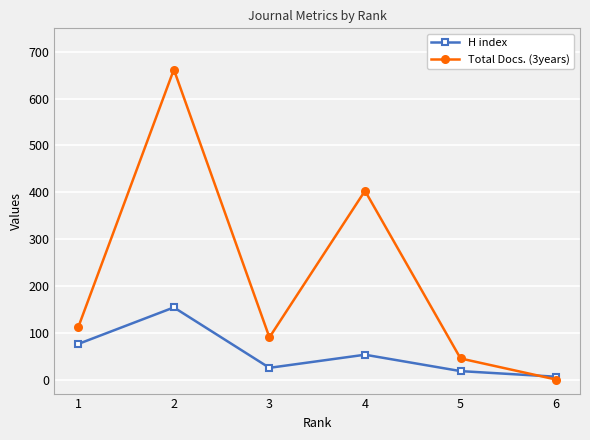

Where is the first local minimum for Total Docs. (3years)?

3